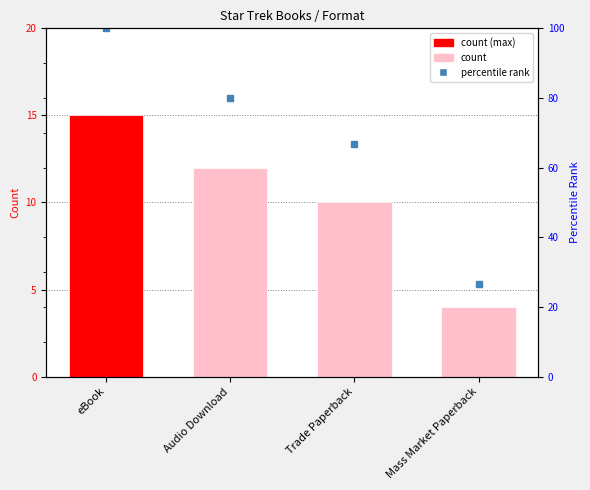

Does the chart contain stacked bars?

No